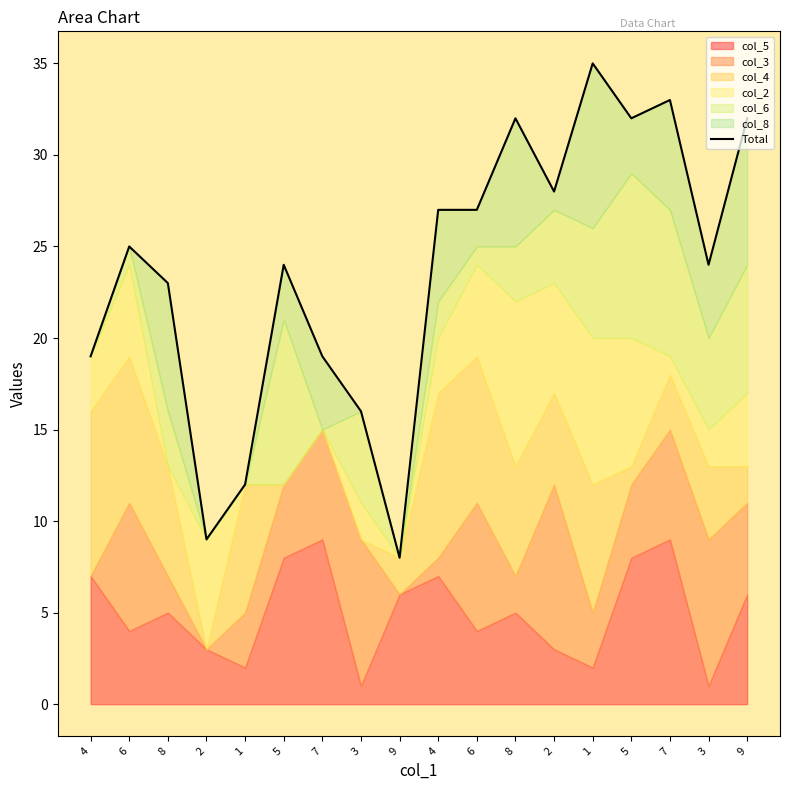

What is the label of the 13th point from the left?

2